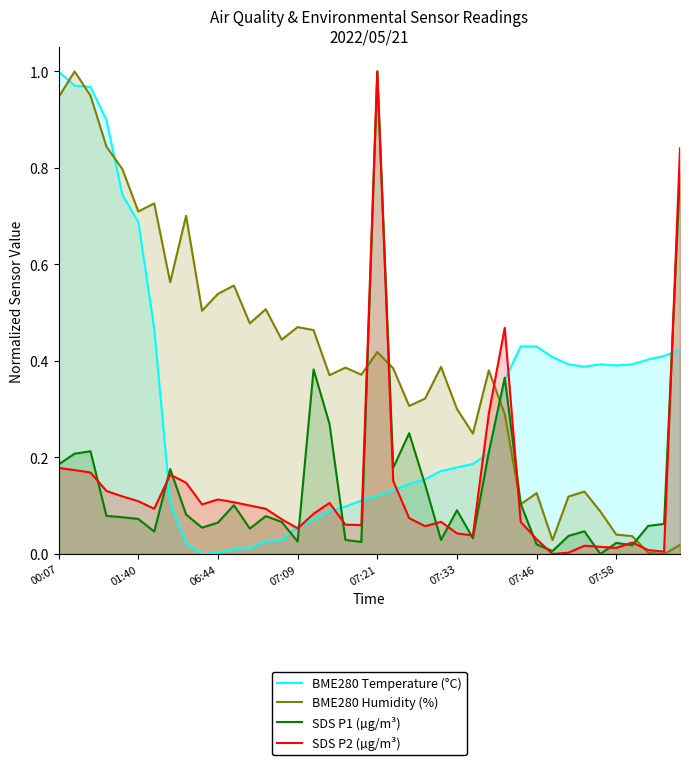

How many intersections are there between BME280 Temperature (°C) and BME280 Humidity (%)?

4